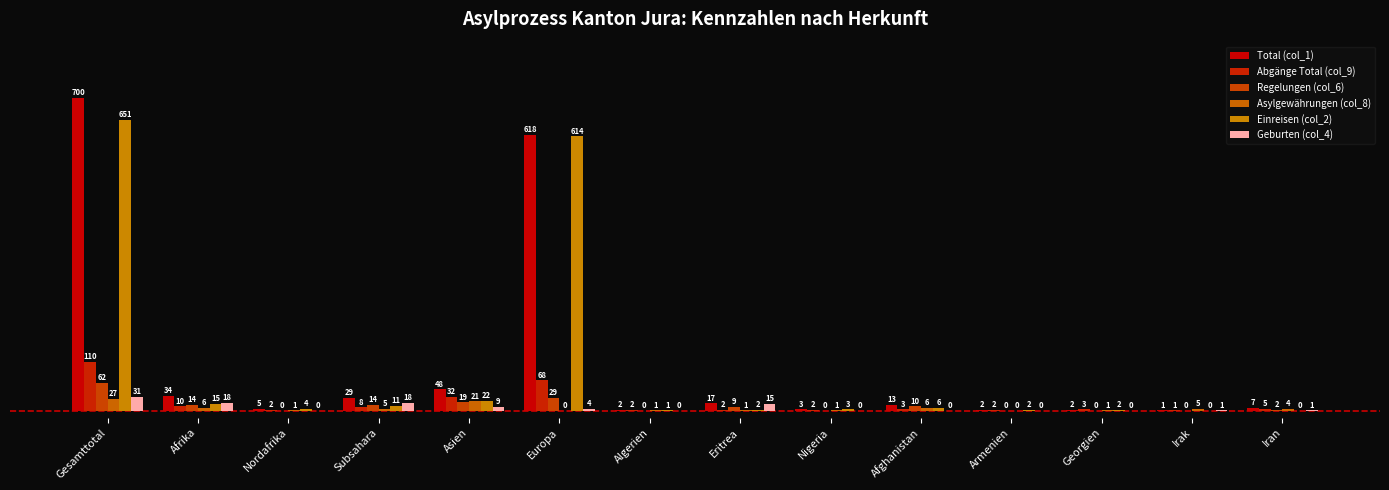

What is the label of the 14th bar from the right?

Gesamttotal